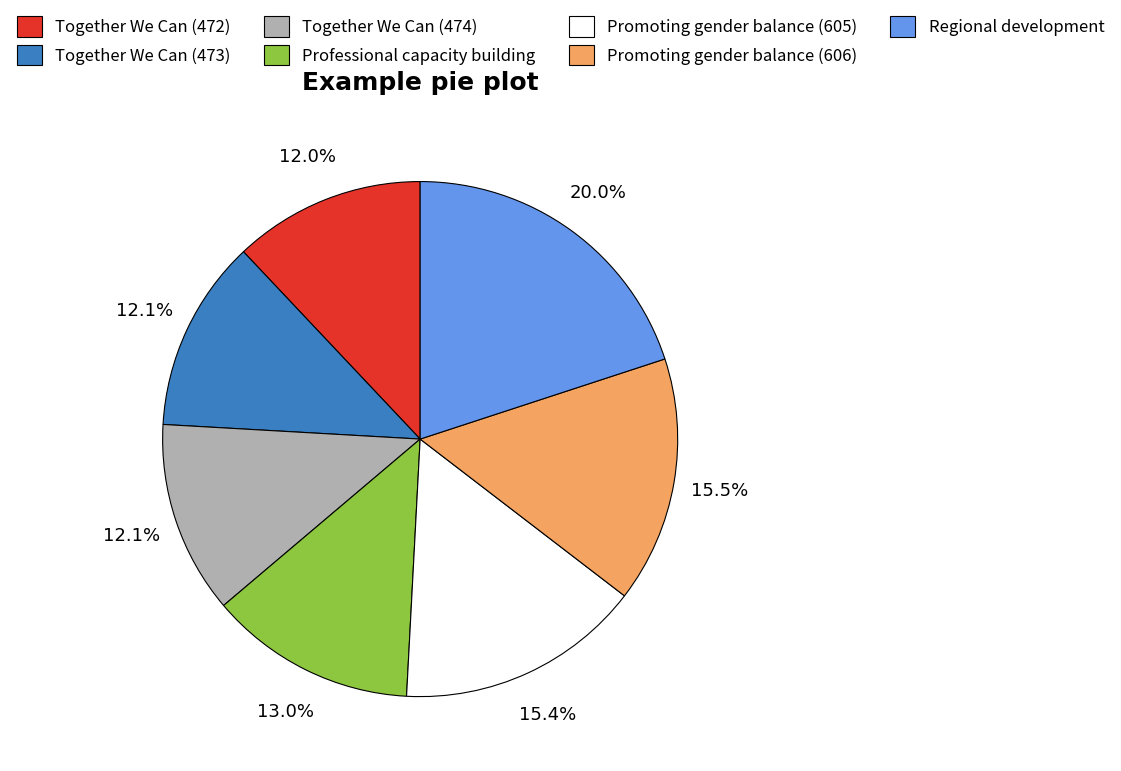

The Professional capacity building slice represents 22% of the pie. True or false?

False